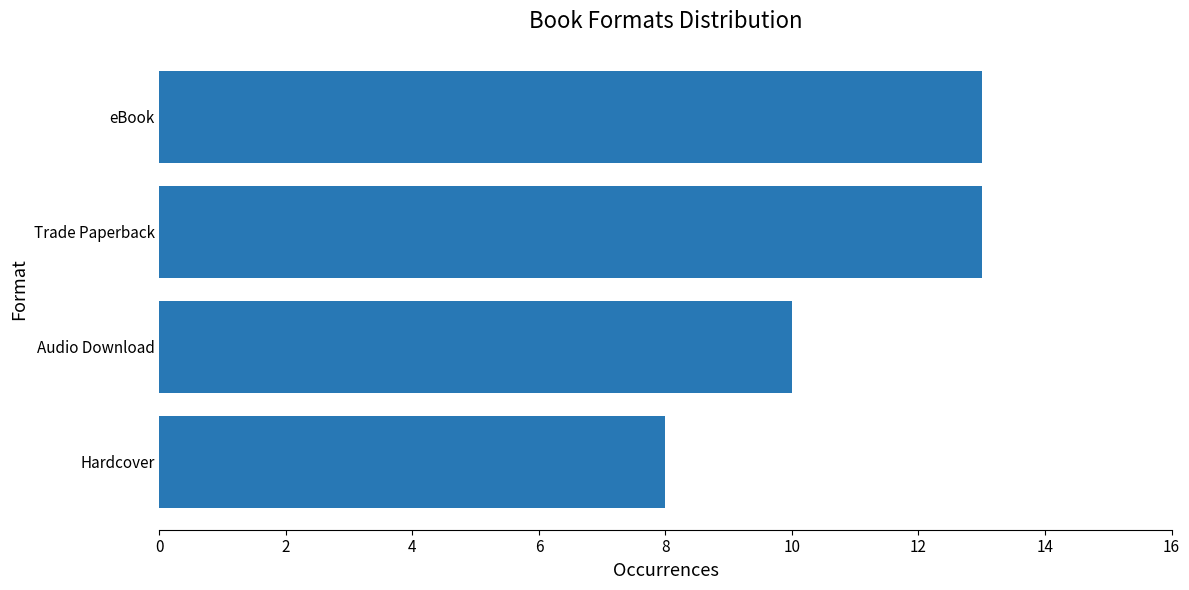

Reading bottom to top, extract all data points from this chart.

Hardcover=8	Audio Download=10	Trade Paperback=13	eBook=13